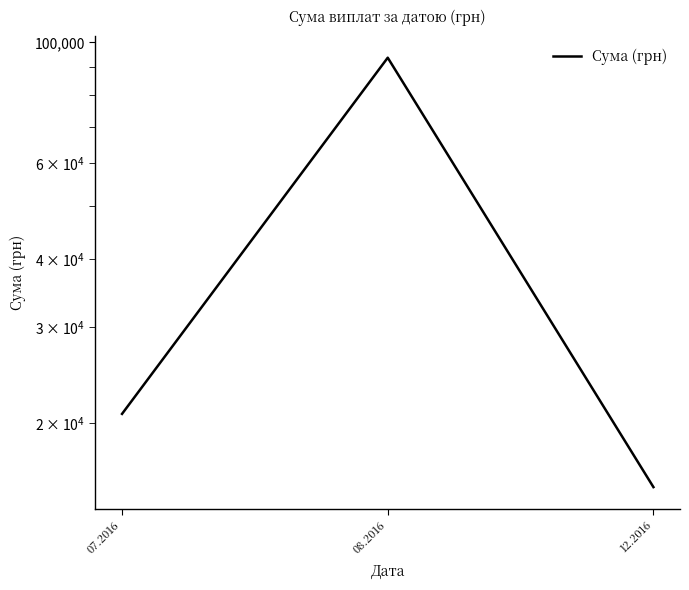

What position from the right is 07.2016?

3